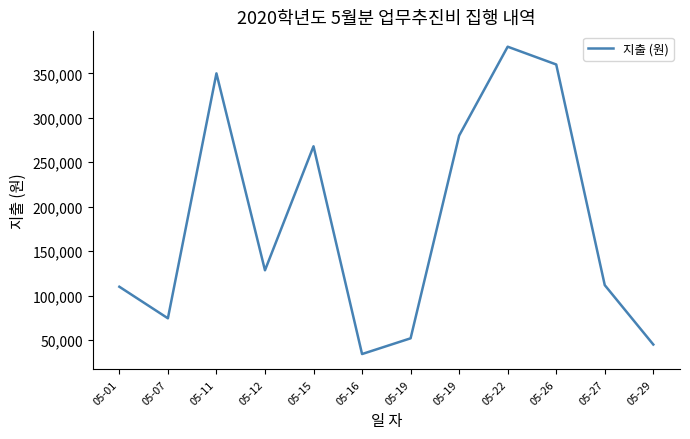

Is this an area chart (filled region under the line)?

No